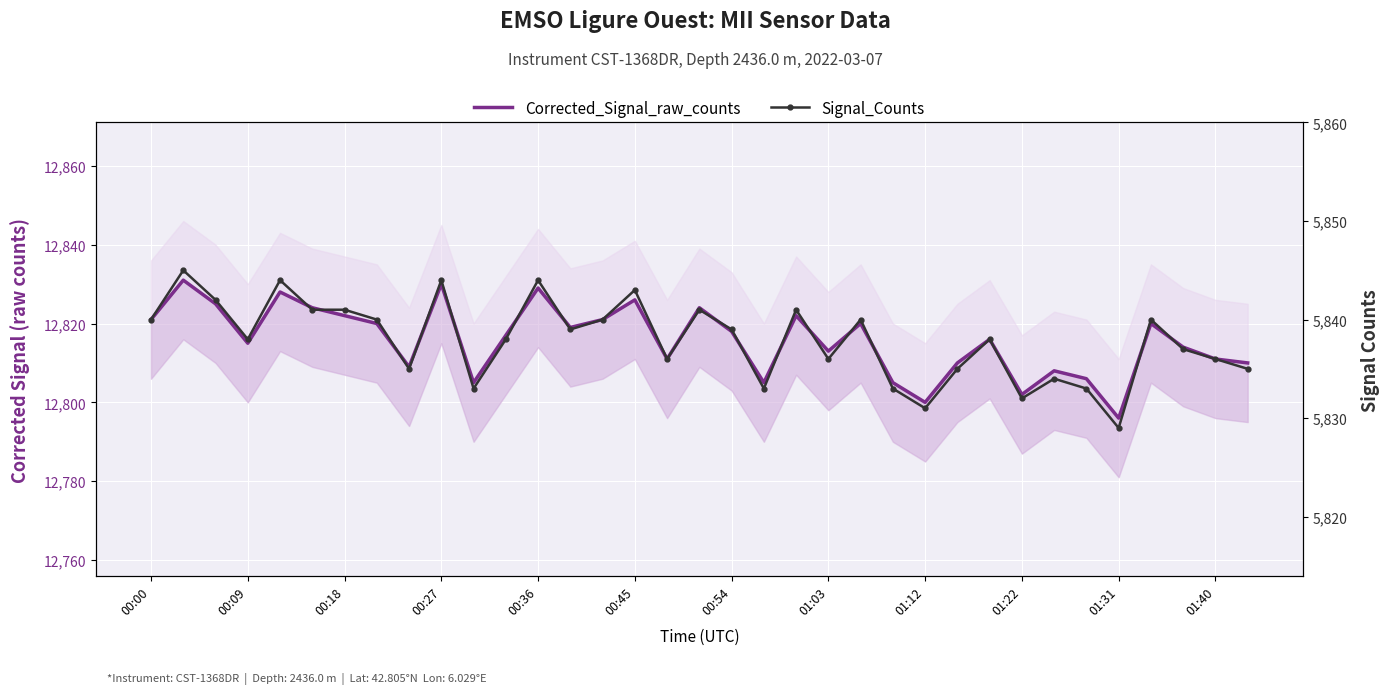

How many interior local valleys does the Signal_Counts series have?

10